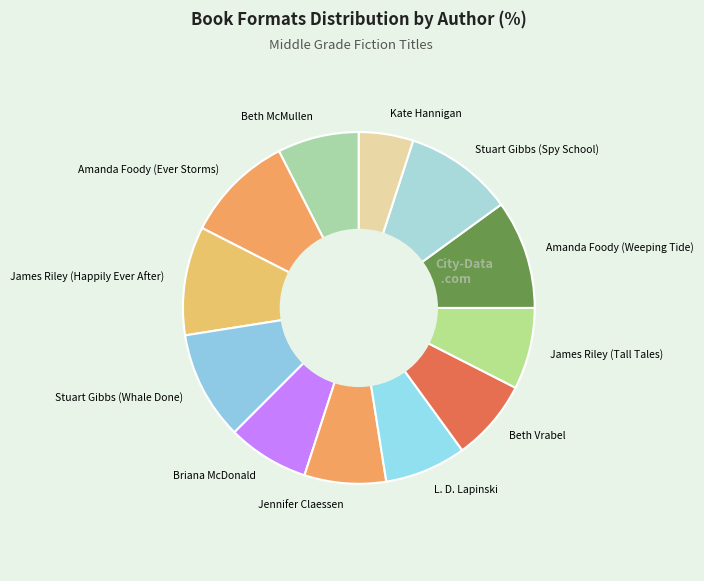

Is there a majority slice in this chart?

No